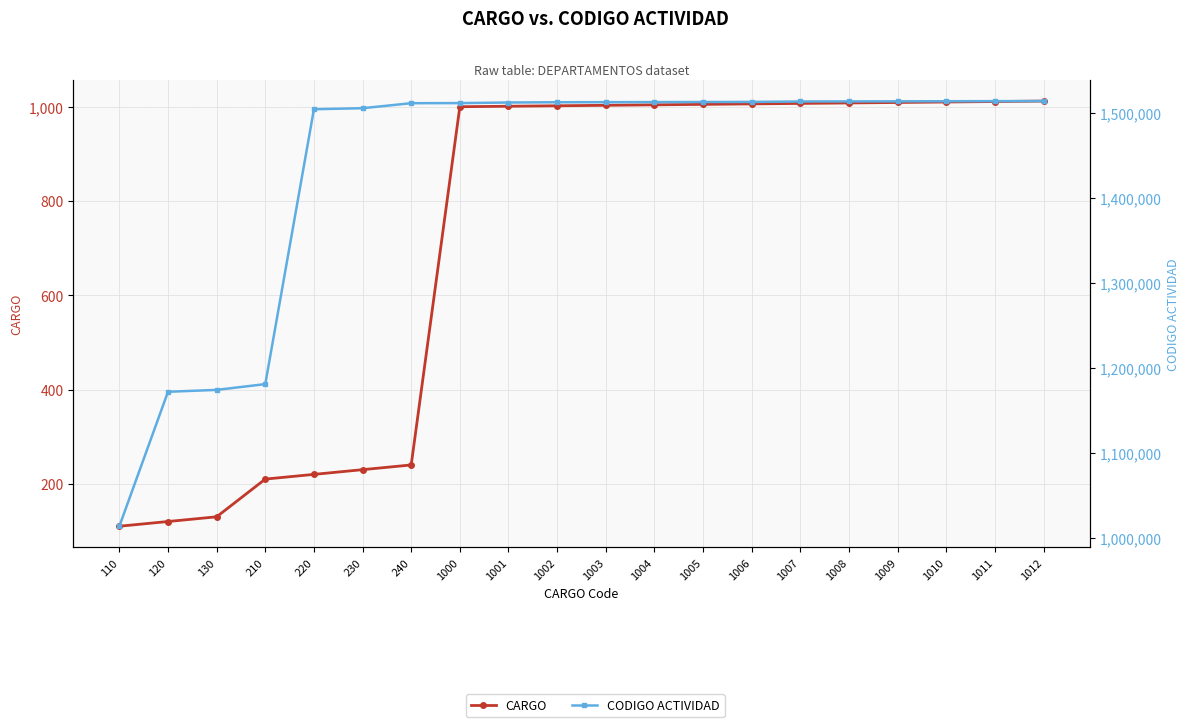

At which label is CODIGO ACTIVIDAD closest to 1263801?

210